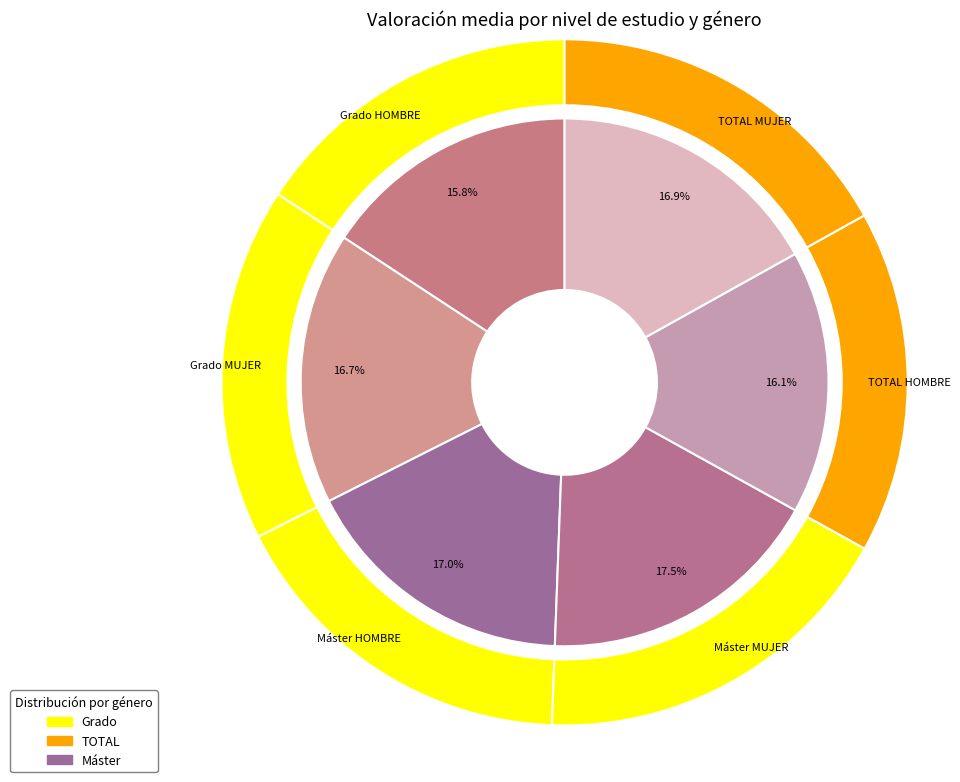

Is it true that Máster MUJER is 4% of the pie?

False